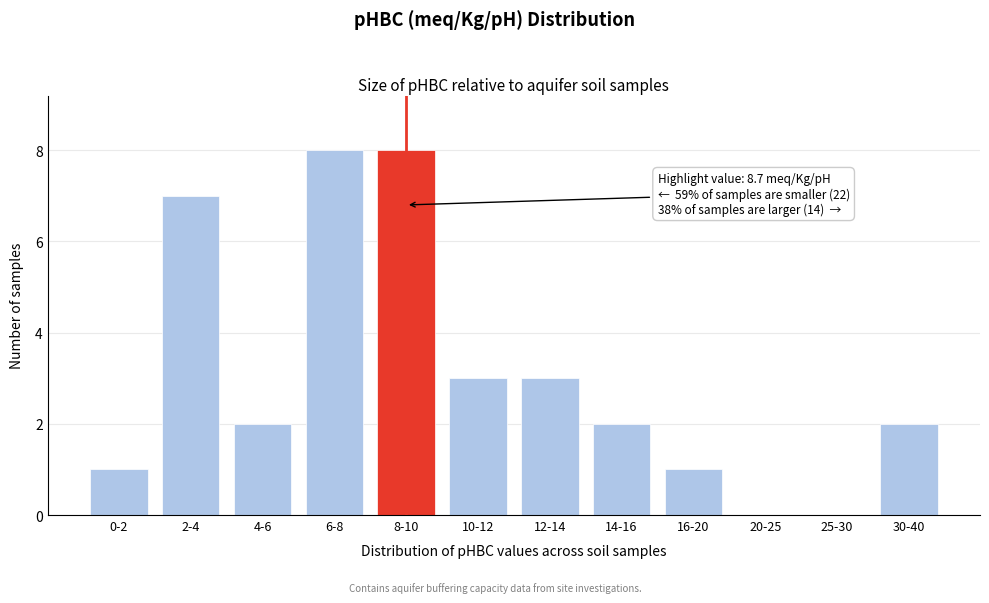

Reading left to right, list all the values displayed in this chart.

0-2=1	2-4=7	4-6=2	6-8=8	8-10=8	10-12=3	12-14=3	14-16=2	16-20=1	20-25=0	25-30=0	30-40=2